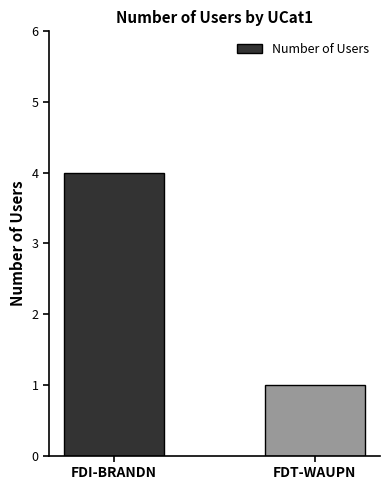

True or false: the data shows 4 at FDI-BRANDN.

True